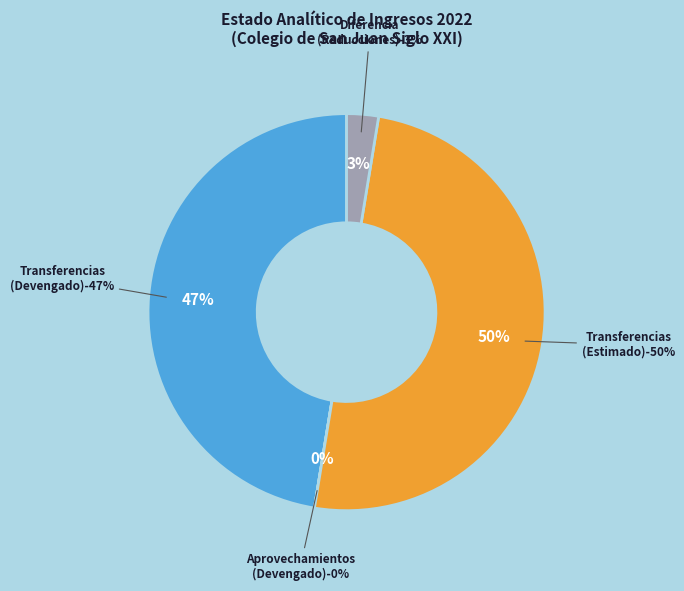

What portion of the pie excludes Aprovechamientos
(Devengado)?

100.0%